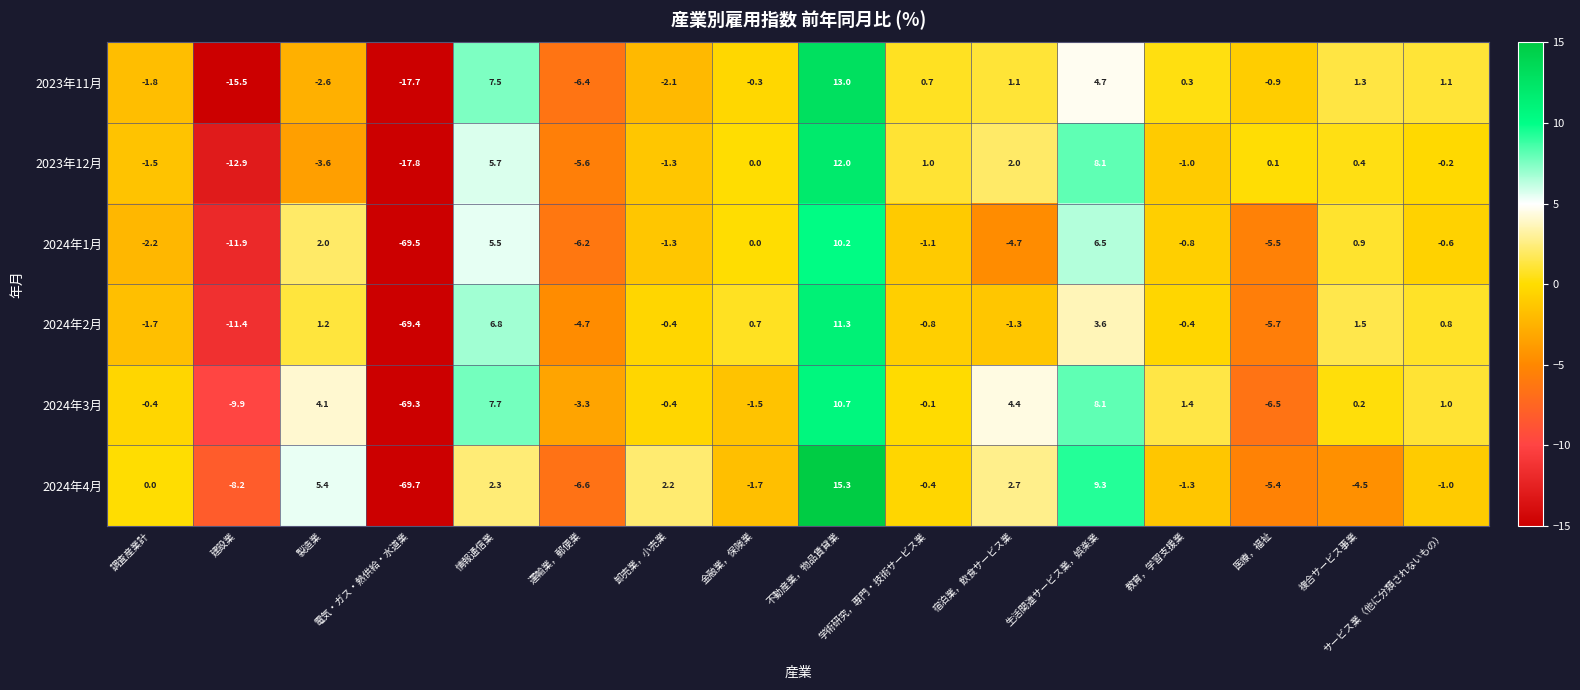

At 製造業, list the series in order from smallest to largest.

2023年12月, 2023年11月, 2024年2月, 2024年1月, 2024年3月, 2024年4月